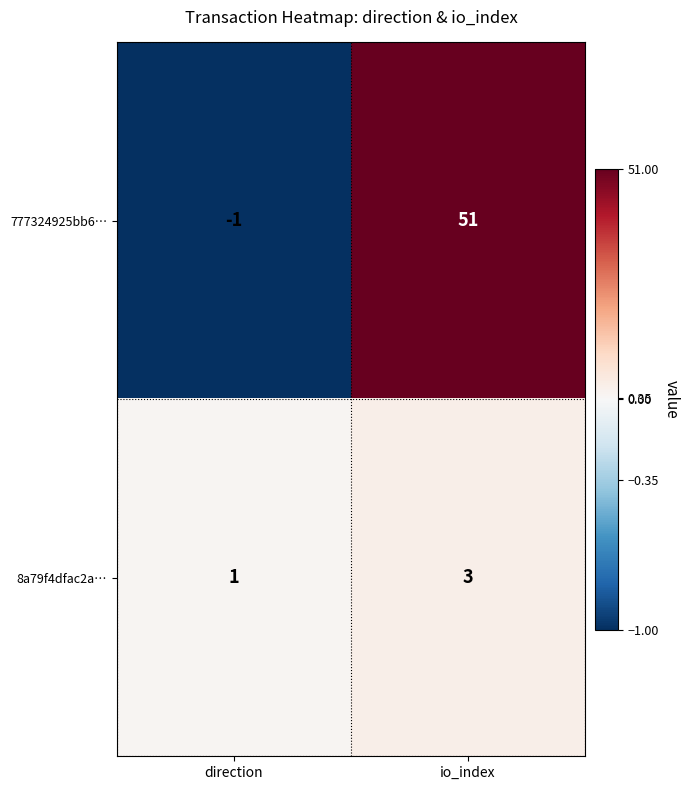

Reading left to right, transcribe all the data shown in this chart.

777324925bb6…: direction=-1	io_index=51
8a79f4dfac2a…: direction=1	io_index=3